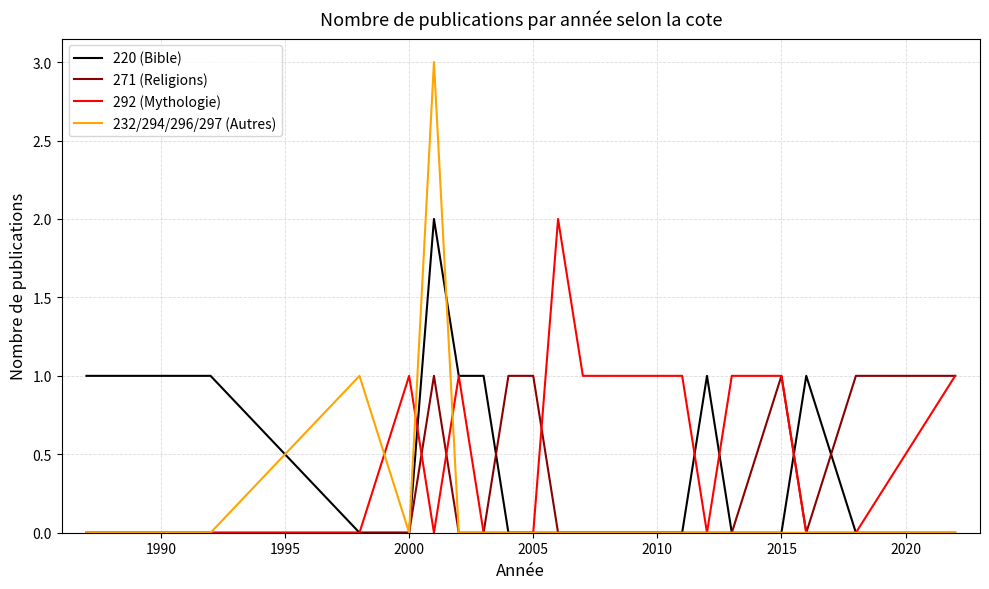

Reading right to left, extract all data points from this chart.

220 (Bible): 0	0	1	0	0	1	0	0	0	0	0	0	0	1	1	2	0	0	1	1	1
271 (Religions): 1	1	0	1	0	0	0	0	0	0	0	1	1	0	0	1	0	0	0	0	0
292 (Mythologie): 1	0	0	1	1	0	1	1	1	1	2	0	0	0	1	0	1	0	0	0	0
232/294/296/297 (Autres): 0	0	0	0	0	0	0	0	0	0	0	0	0	0	0	3	0	1	0	0	0